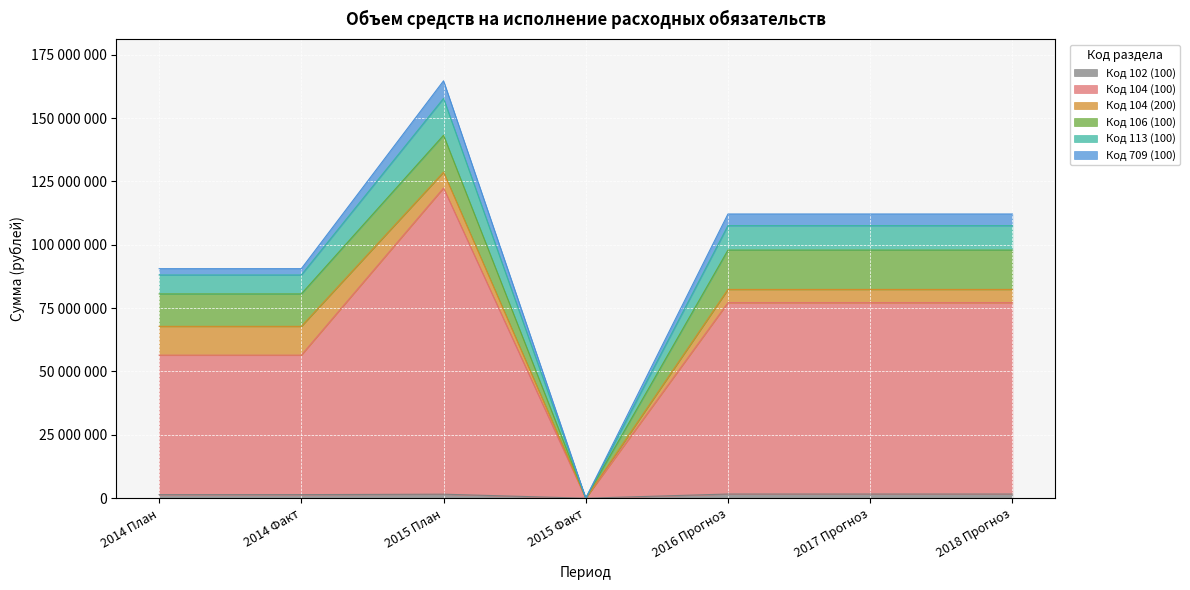

At which category does Код 113 (100) reach its first local peak?

2015 План